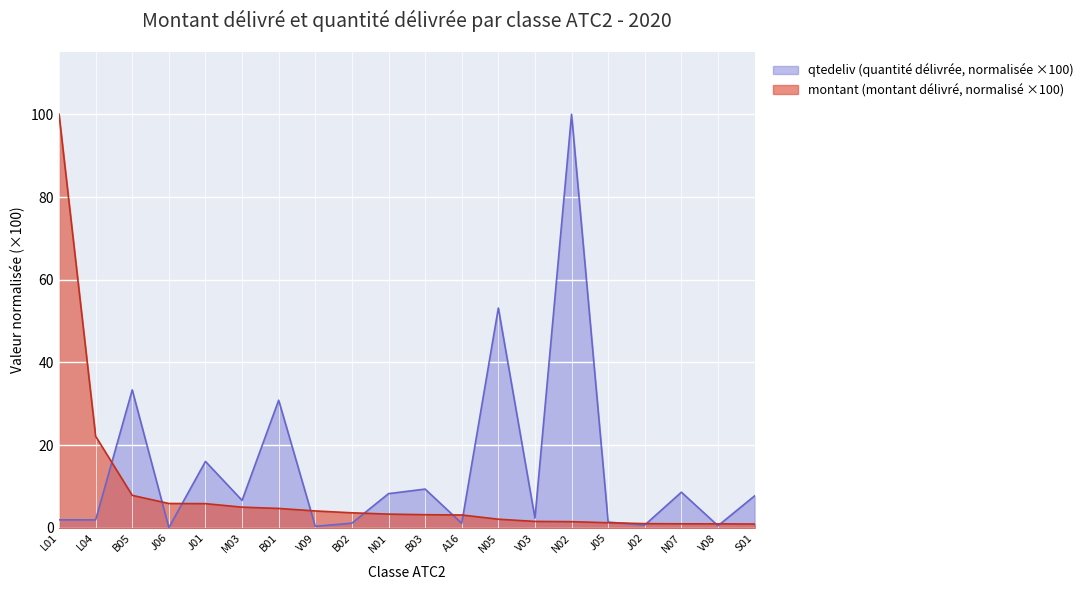

What is the maximum value for montant?

100.0